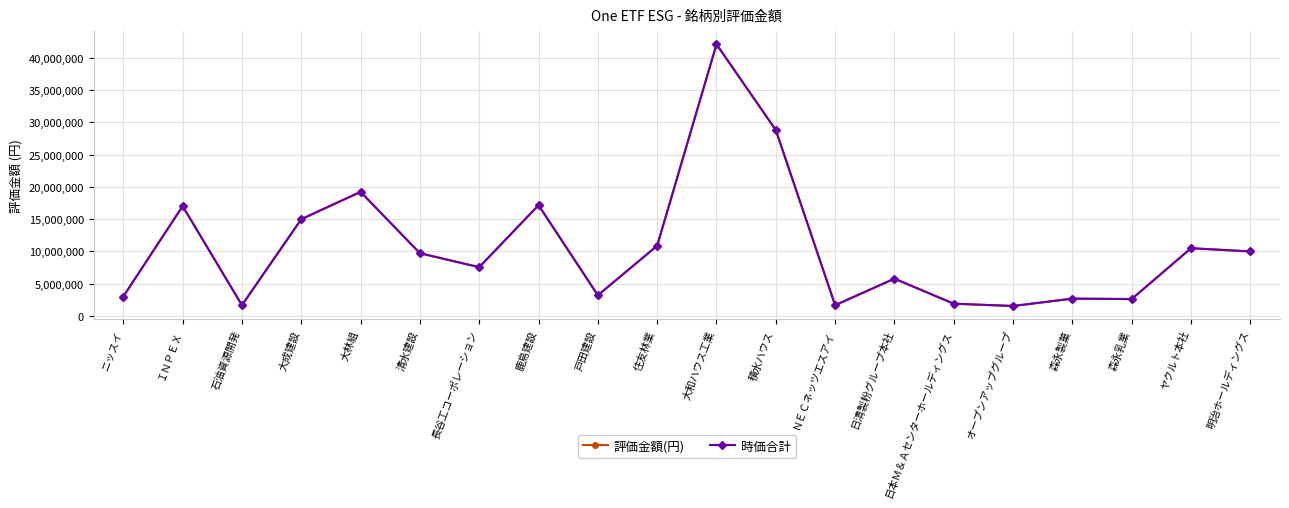

Does the chart have visible grid lines?

Yes